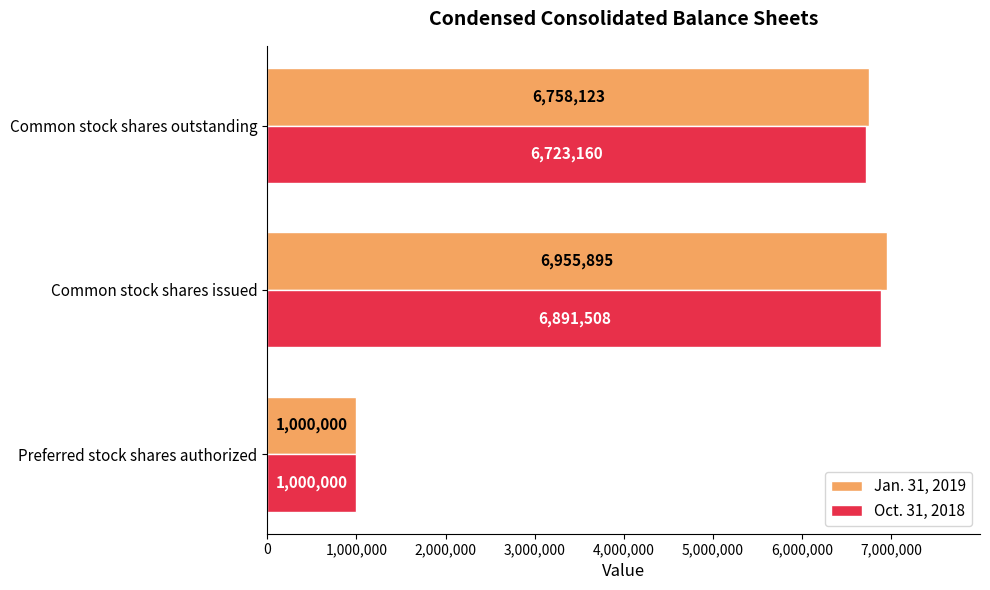

What is the highest value of the Oct. 31, 2018 series?

6891508